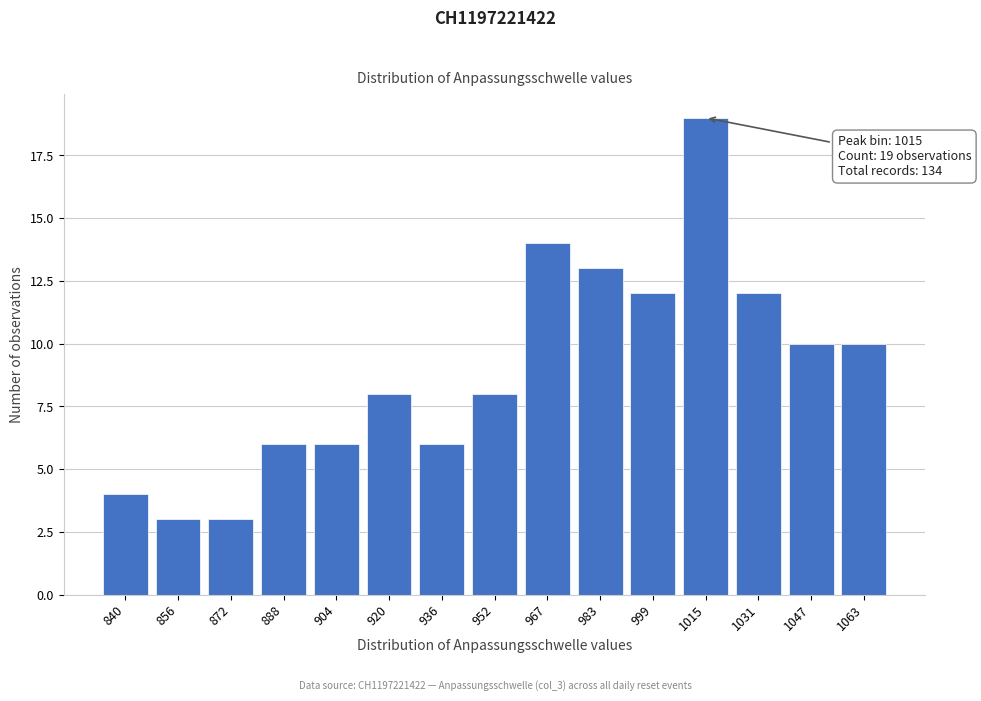

Reading right to left, list all the values displayed in this chart.

10	10	12	19	12	13	14	8	6	8	6	6	3	3	4